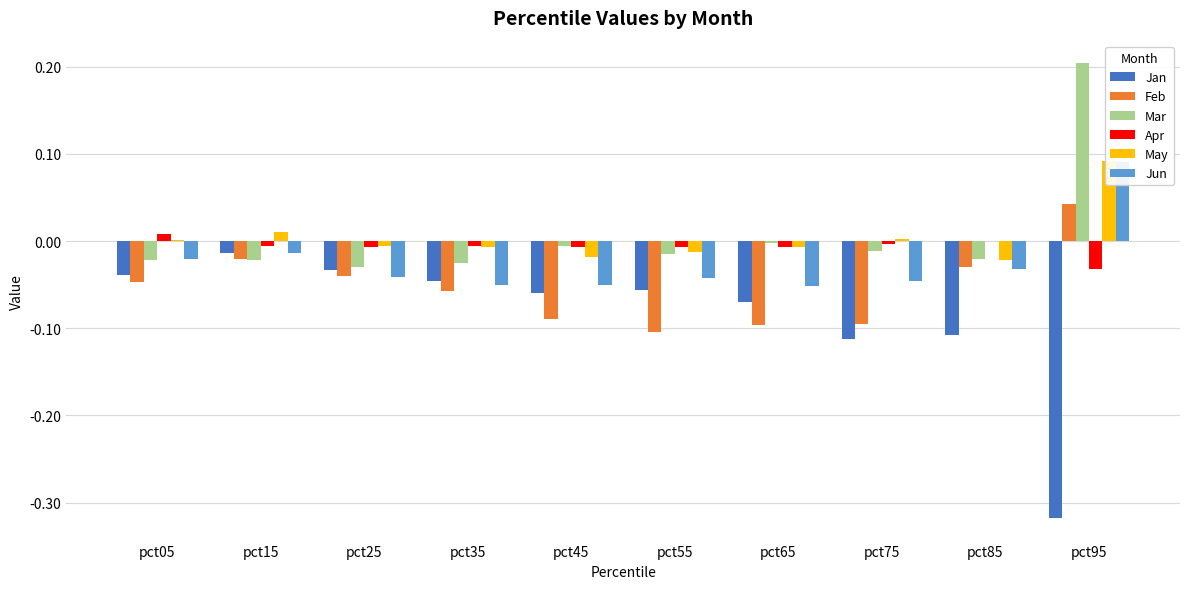

What is the spread (max minus min) of values at pct65?

0.1